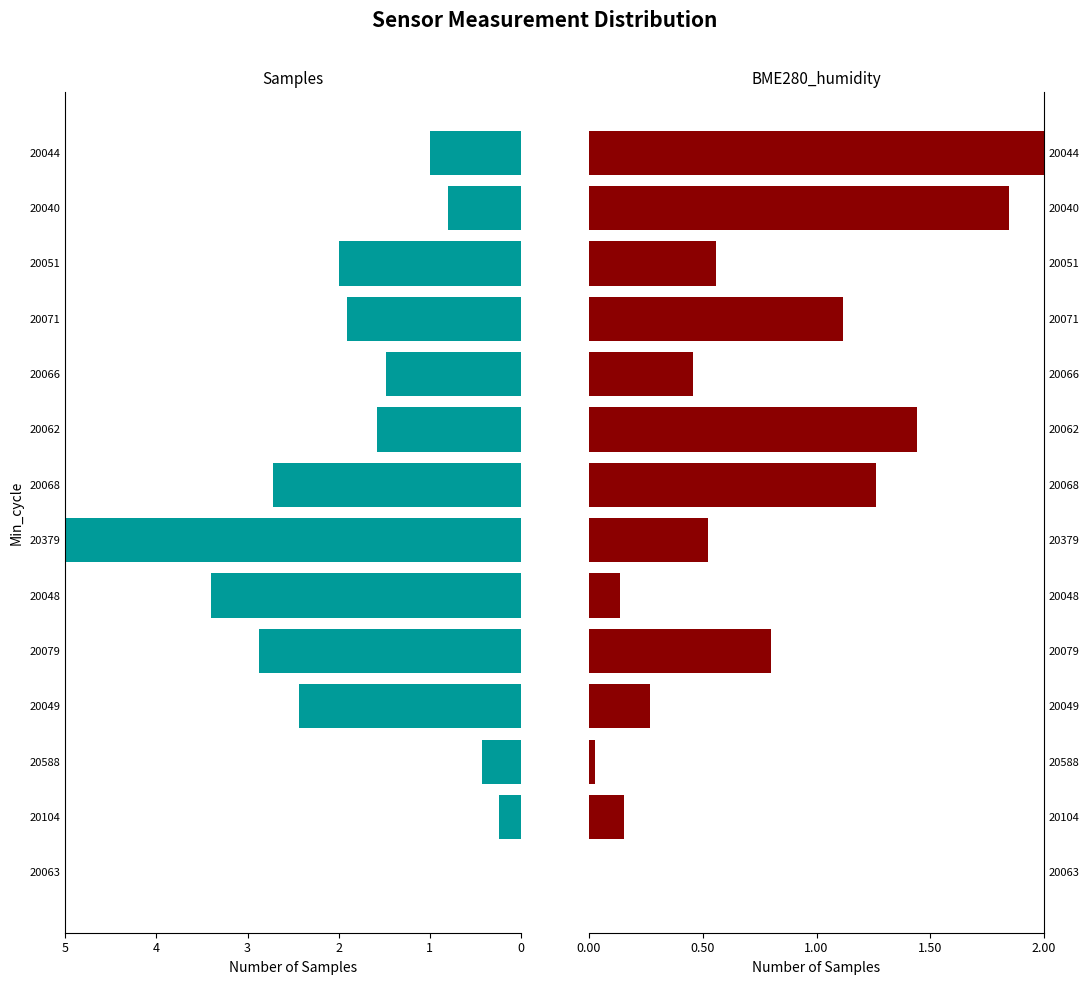

At how many categories does at least one series exceed 3?

2